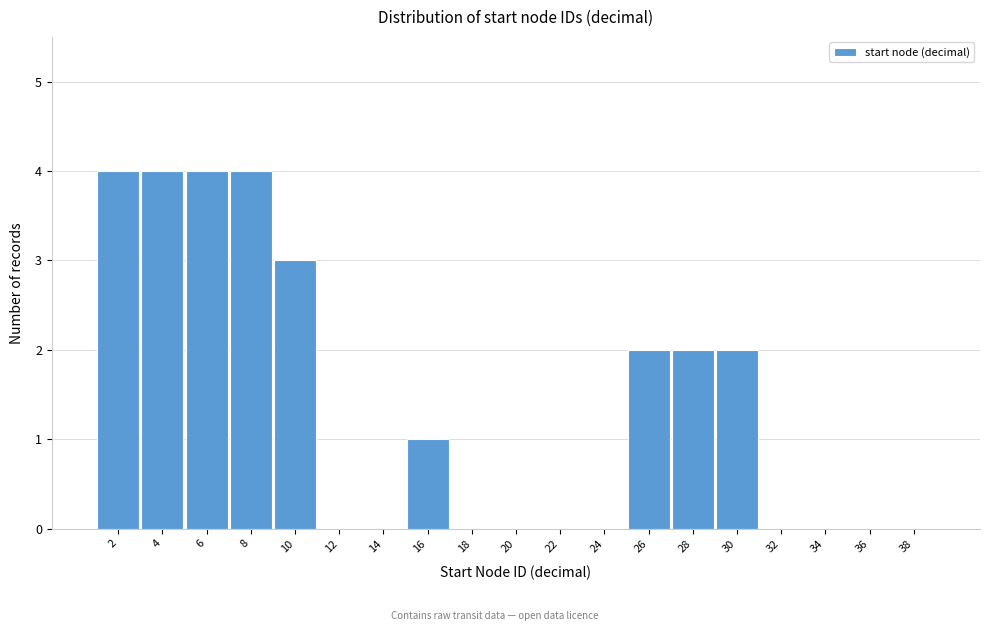

Reading left to right, list all the values displayed in this chart.

2=4	4=4	6=4	8=4	10=3	12=0	14=0	16=1	18=0	20=0	22=0	24=0	26=2	28=2	30=2	32=0	34=0	36=0	38=0